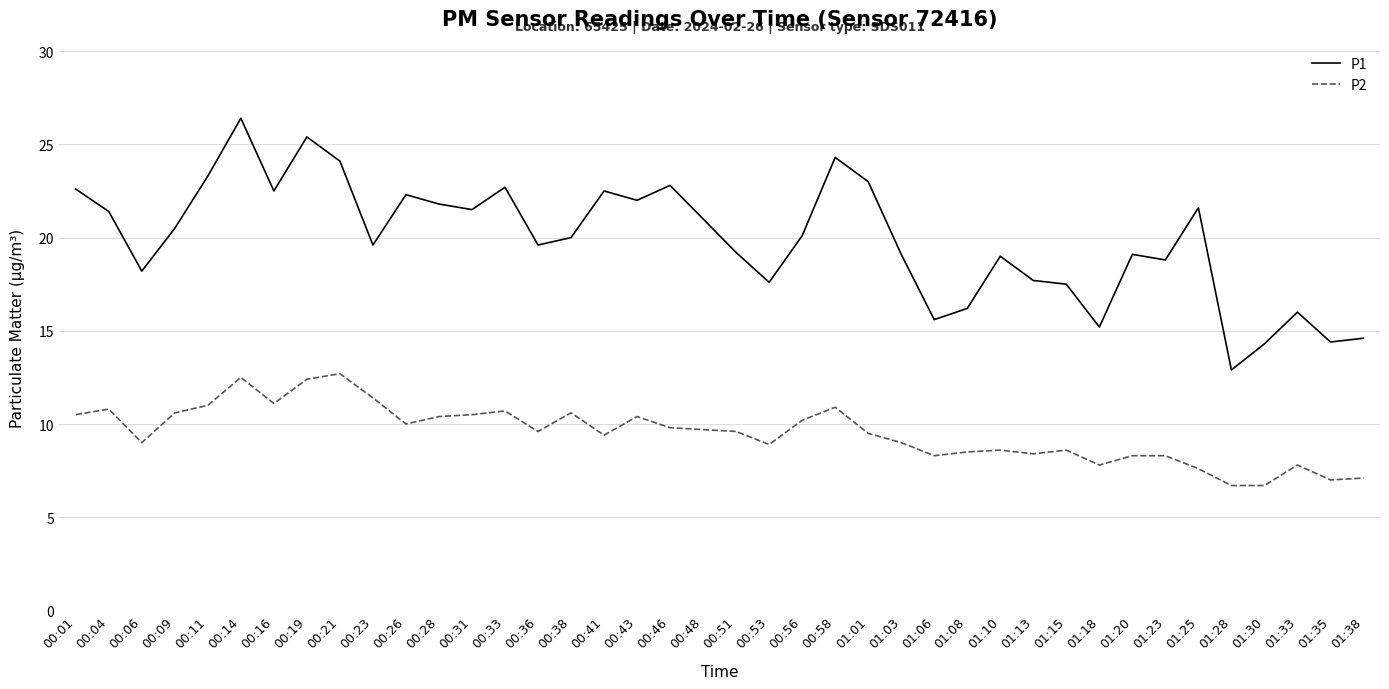

At which category is the sum across all series the highest?

00:14